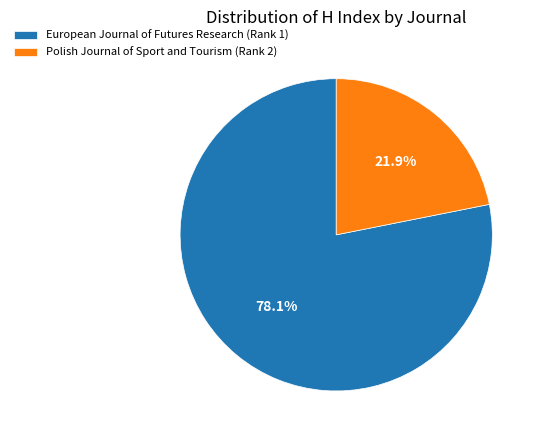

Combined, what portion of the pie is European Journal of Futures Research (Rank 1) and Polish Journal of Sport and Tourism (Rank 2)?

100.0%